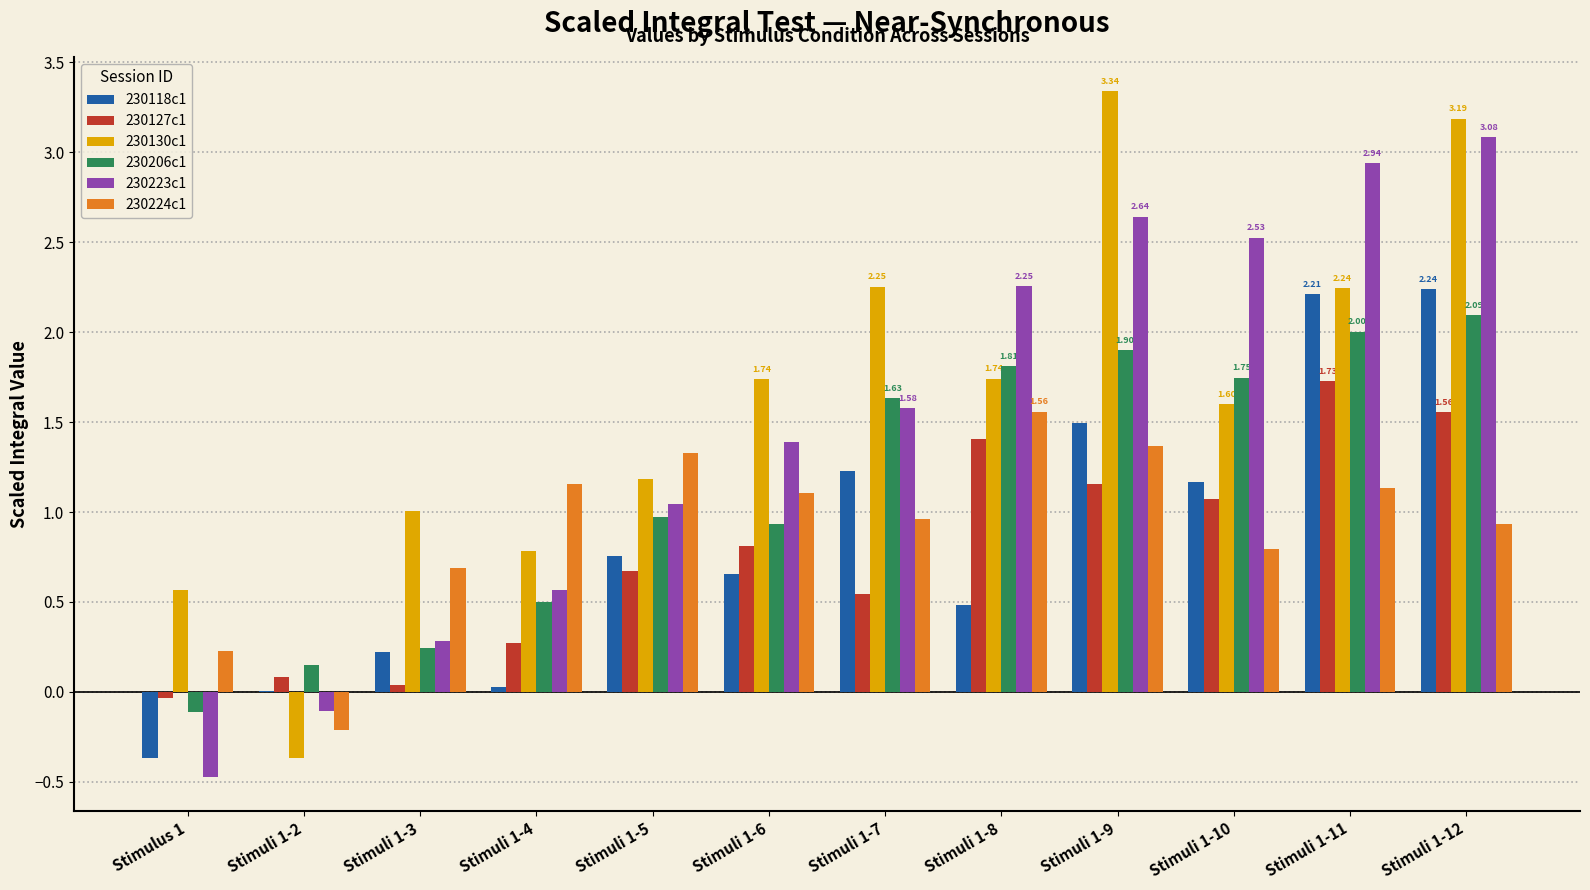

What is the sum of the 230118c1 values at Stimuli 1-7 and Stimuli 1-9?

2.7